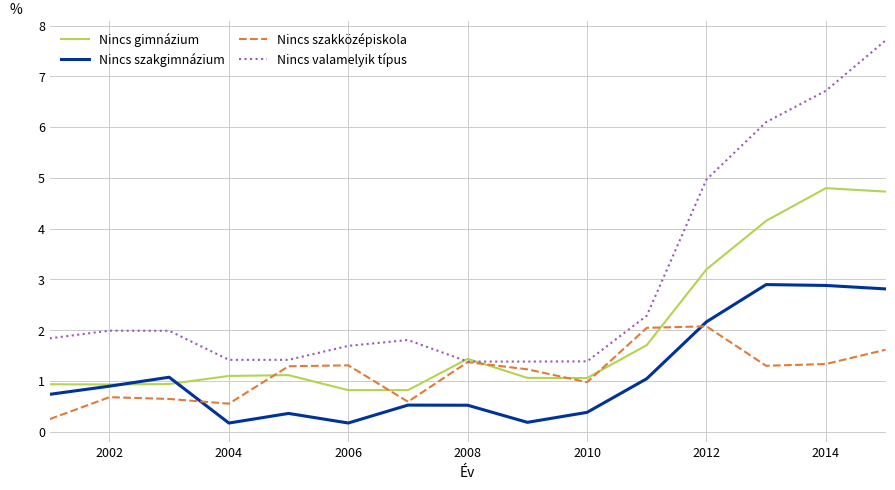

Which series has the widest spread of values?

Nincs valamelyik típus